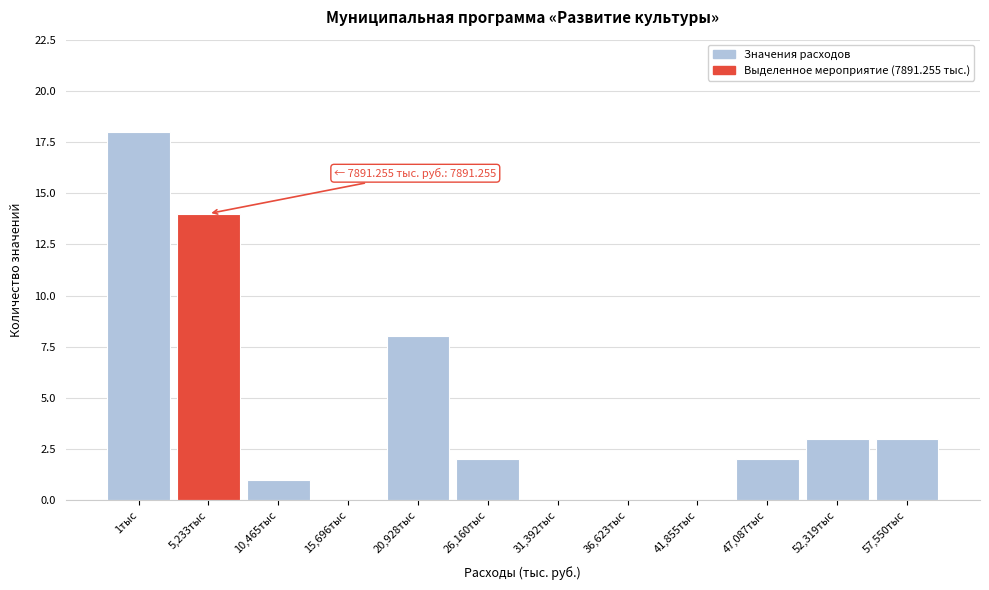

Reading left to right, what are all the values shown in this chart?

1тыс=18	5,233тыс=14	10,465тыс=1	15,696тыс=0	20,928тыс=8	26,160тыс=2	31,392тыс=0	36,623тыс=0	41,855тыс=0	47,087тыс=2	52,319тыс=3	57,550тыс=3